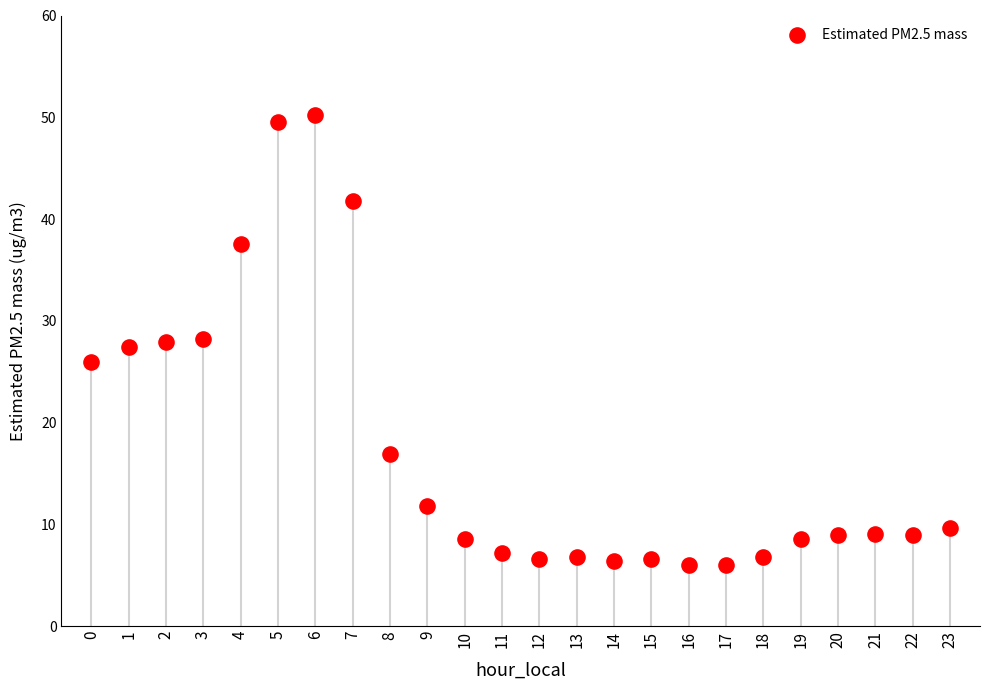

What is the range of Y values (max minus min)?

44.2